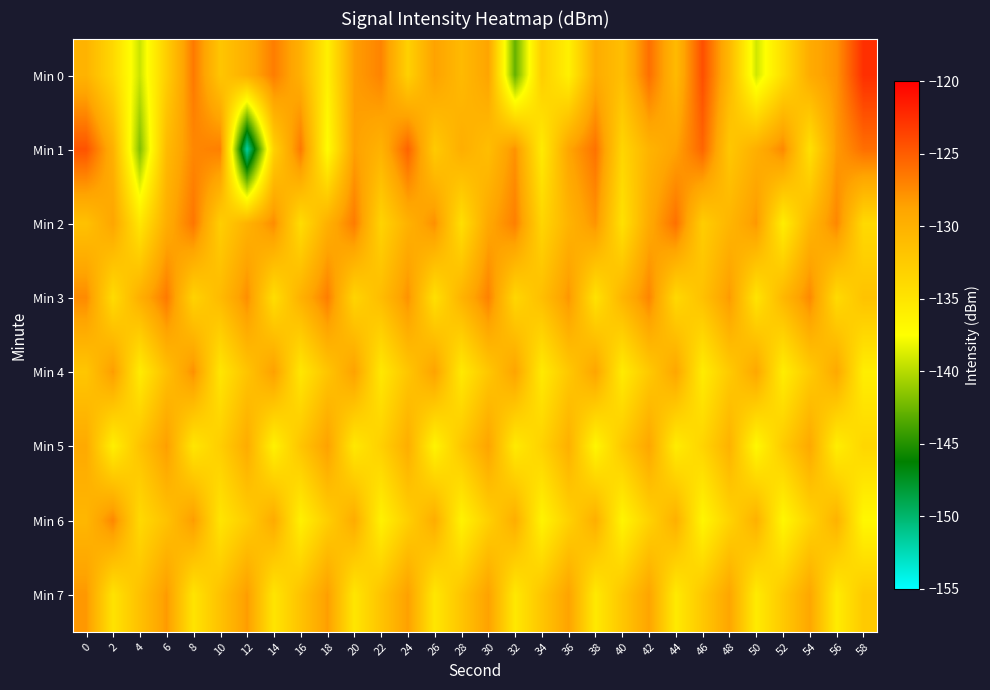

Which label corresponds to the smallest value in the chart?

12